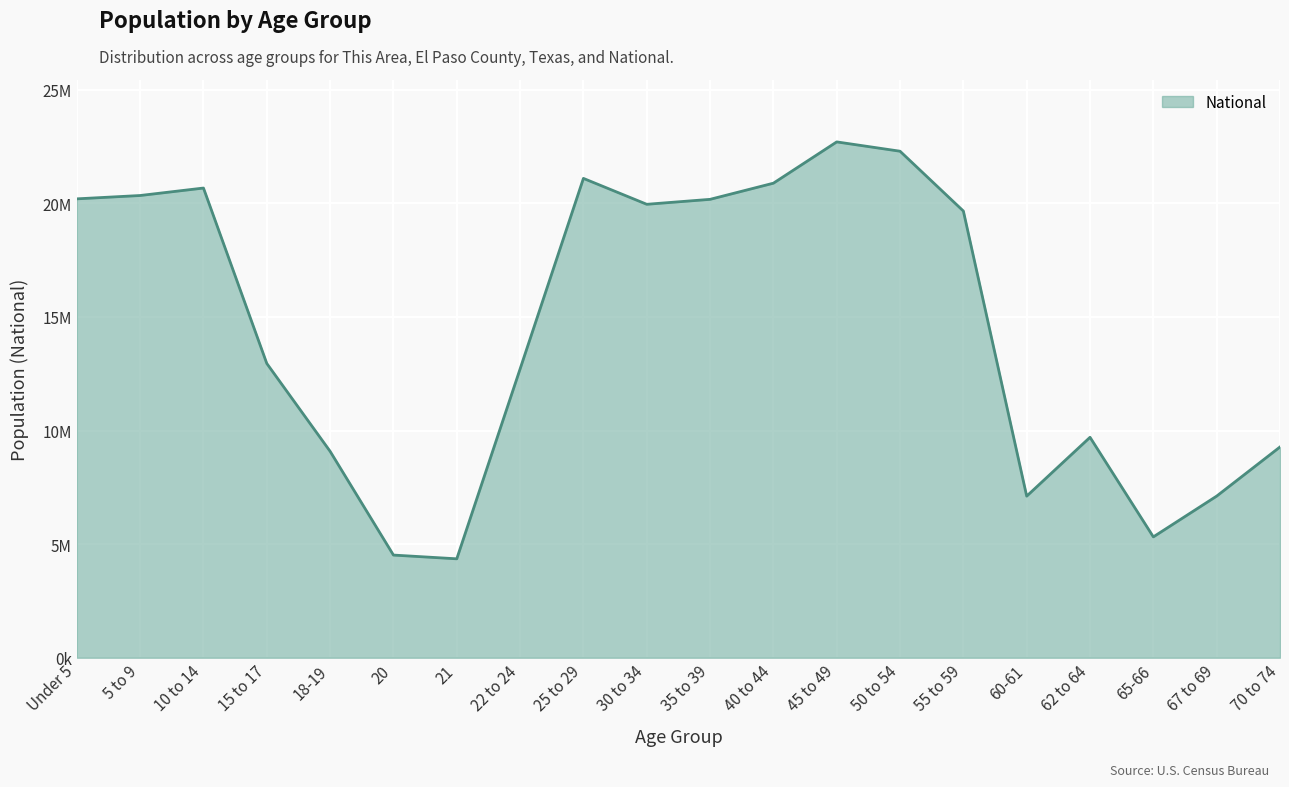

Does the chart have visible grid lines?

Yes